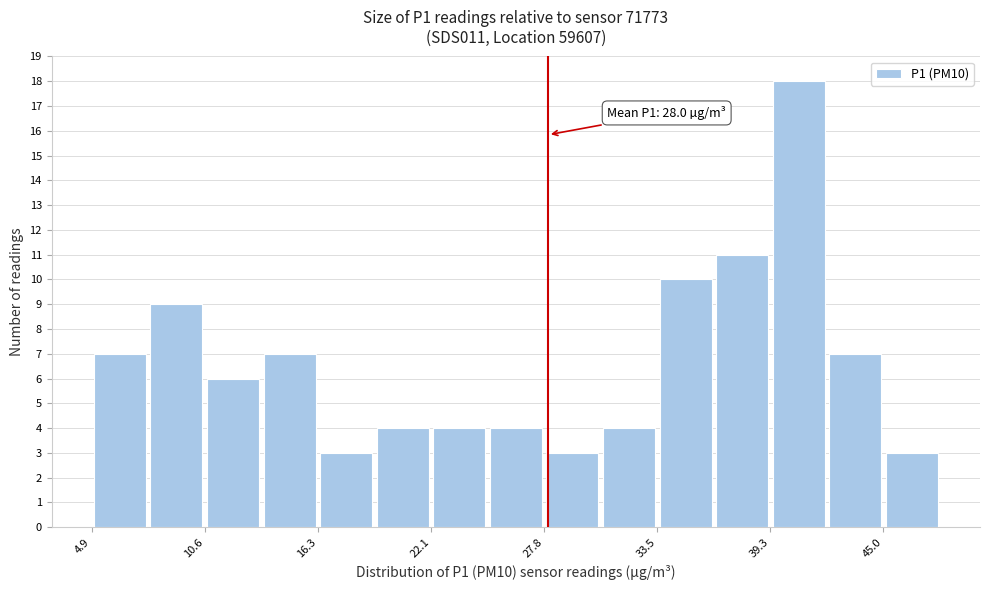

Read against the x-axis, roughly where is the centre of the tallest bar?

41